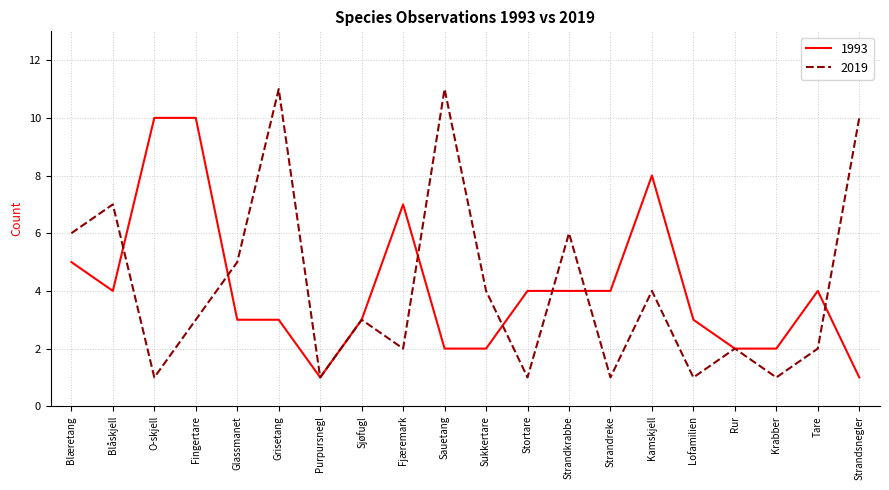

List the series in order of their peak value, highest first.

2019, 1993